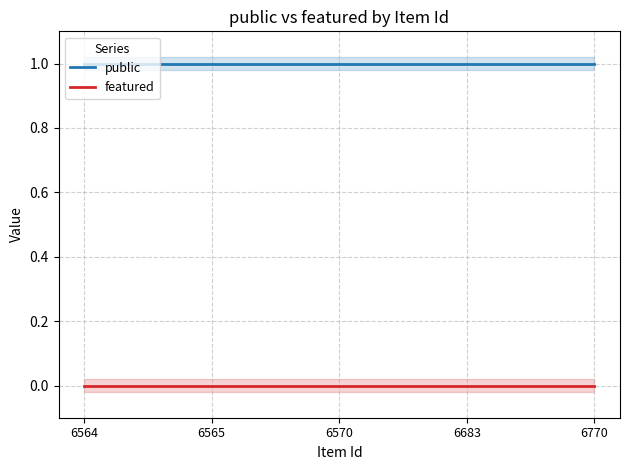

Which category has the lowest value in the featured series?

6564